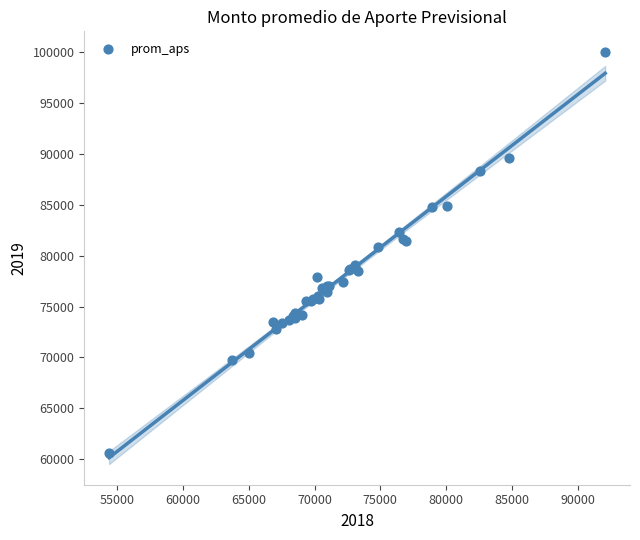

What Y value in the scatter plot is closest to 80317?

80866.8